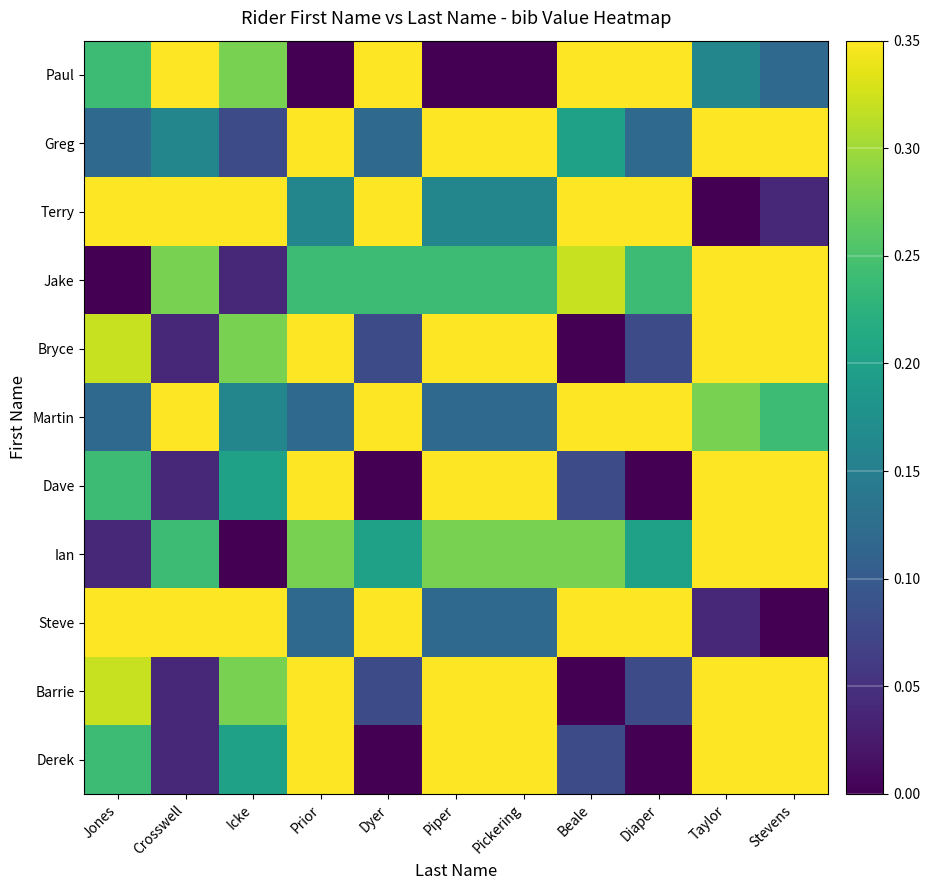

What is the total value across all series at Icke?

2.2